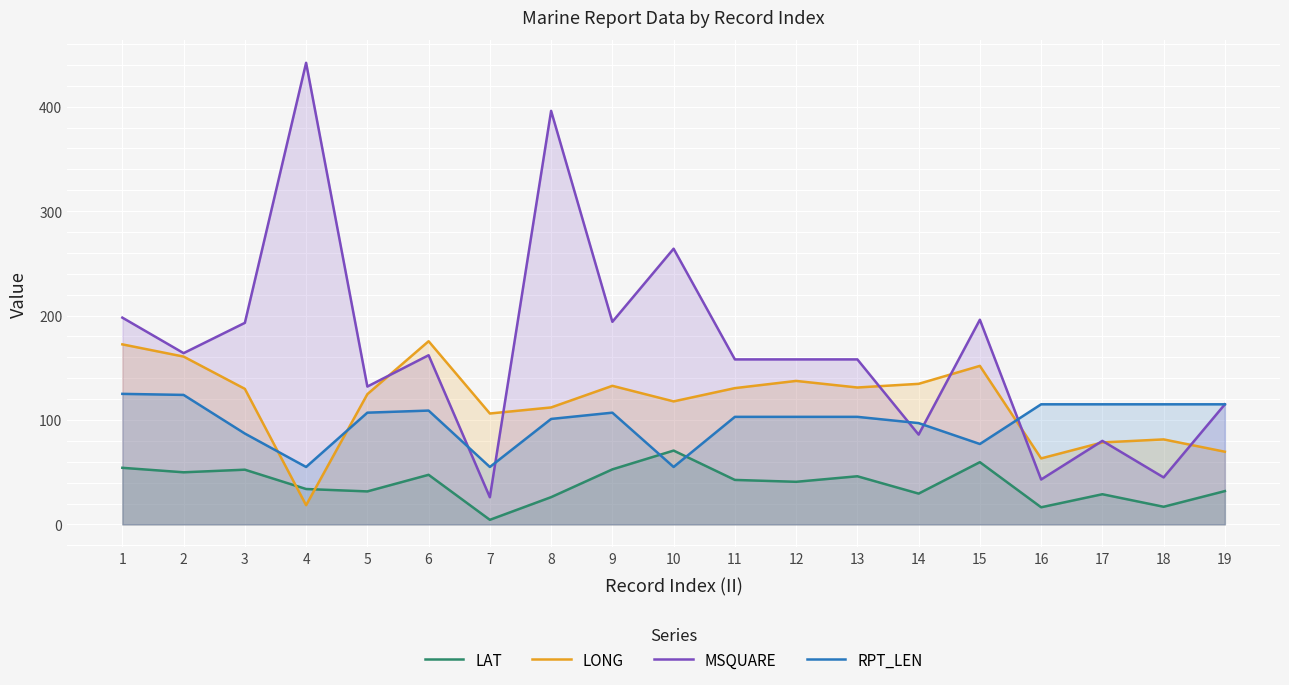

How many data points in LAT are above 40?

10